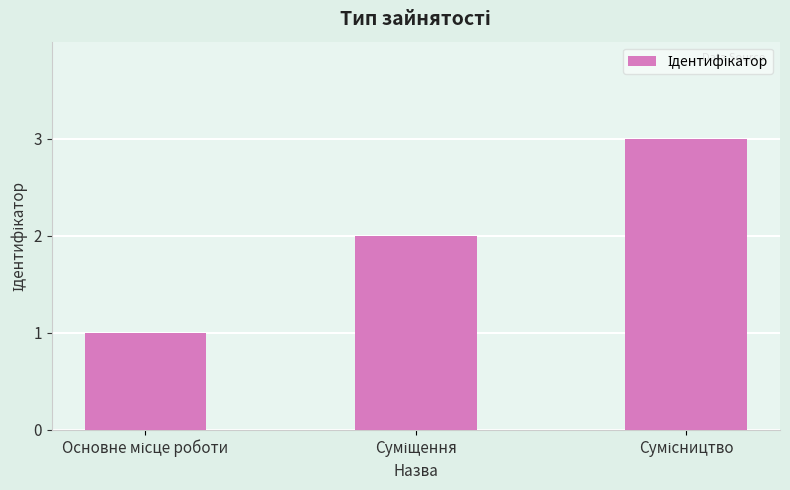

What is the difference between the maximum and second lowest values?

1